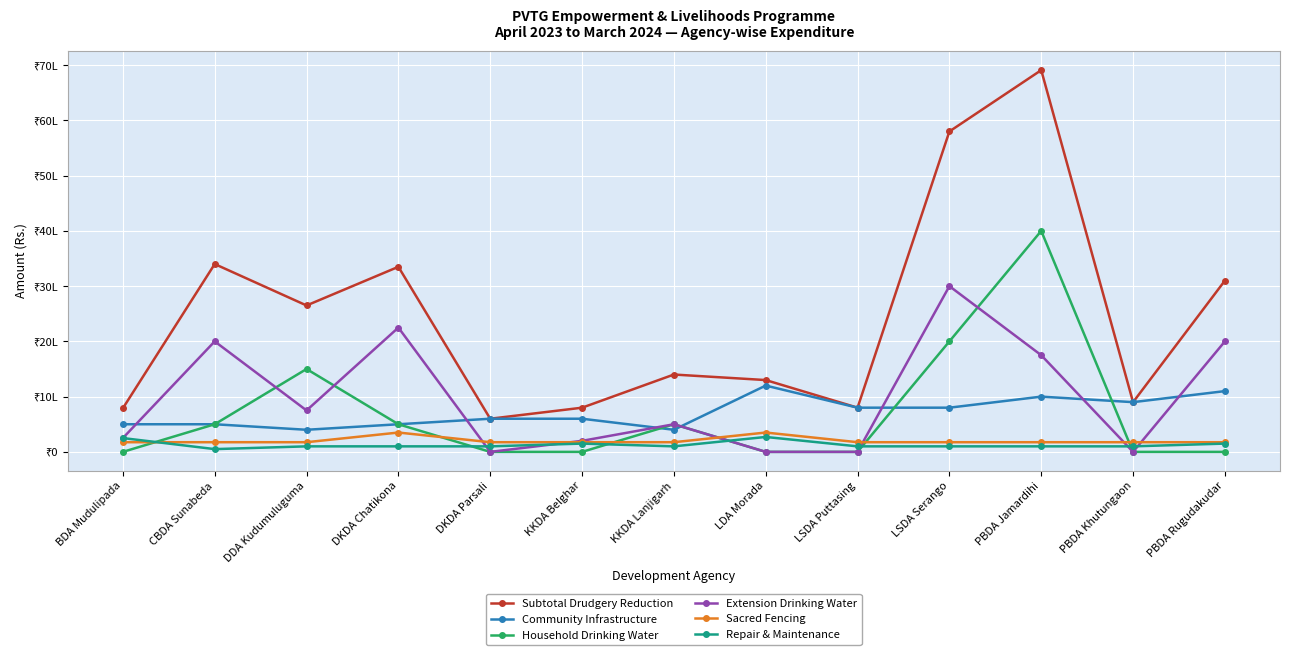

Which series has the largest total across all categories?

Subtotal Drudgery Reduction